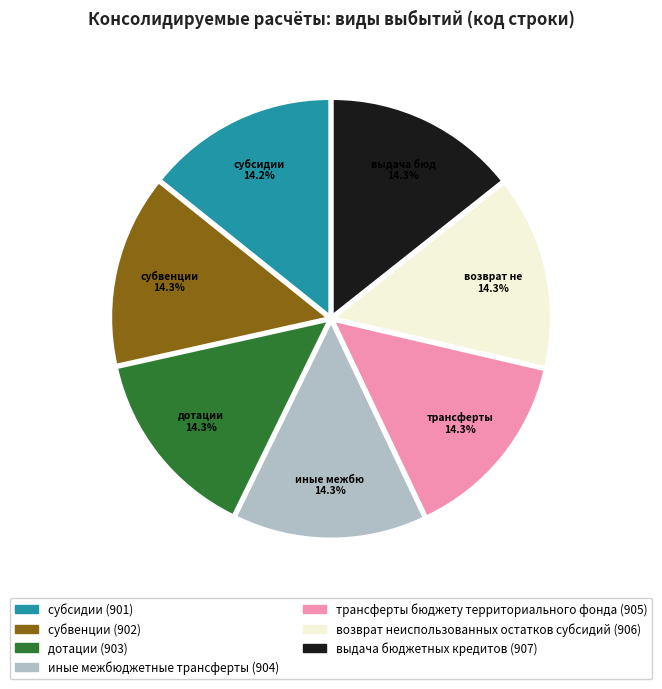

What percentage is the субсидии slice, to the nearest percent?

14%